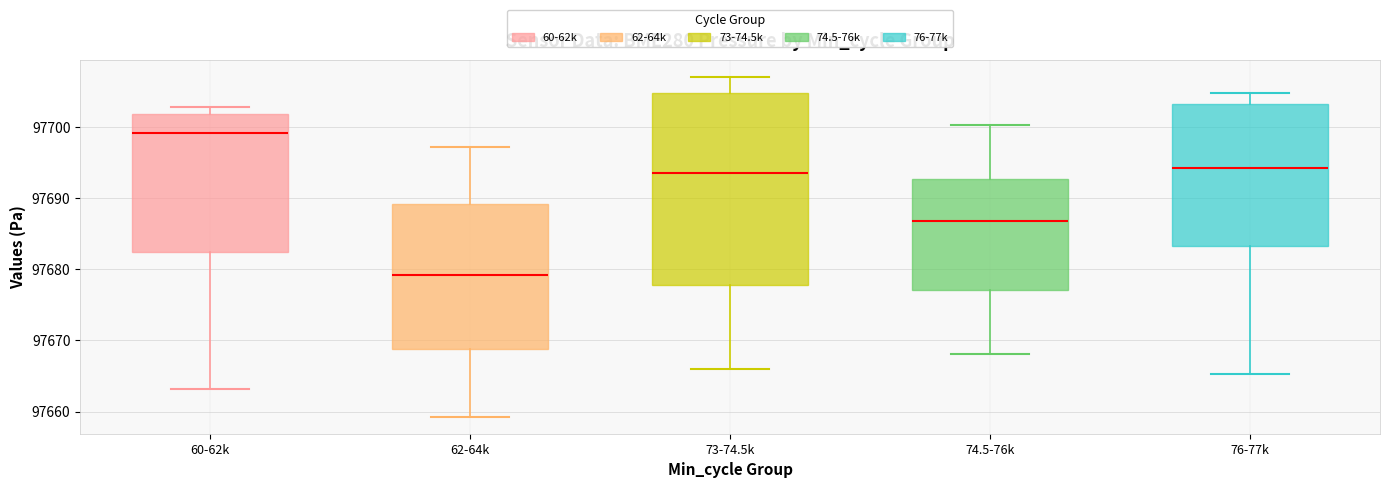

Which box is the tallest, from its lower edge to its upper edge?

73-74.5k